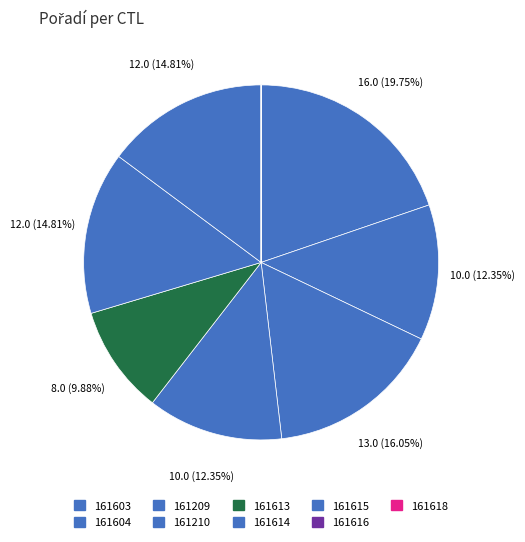

Is it true that 161618 is 6% of the pie?

False